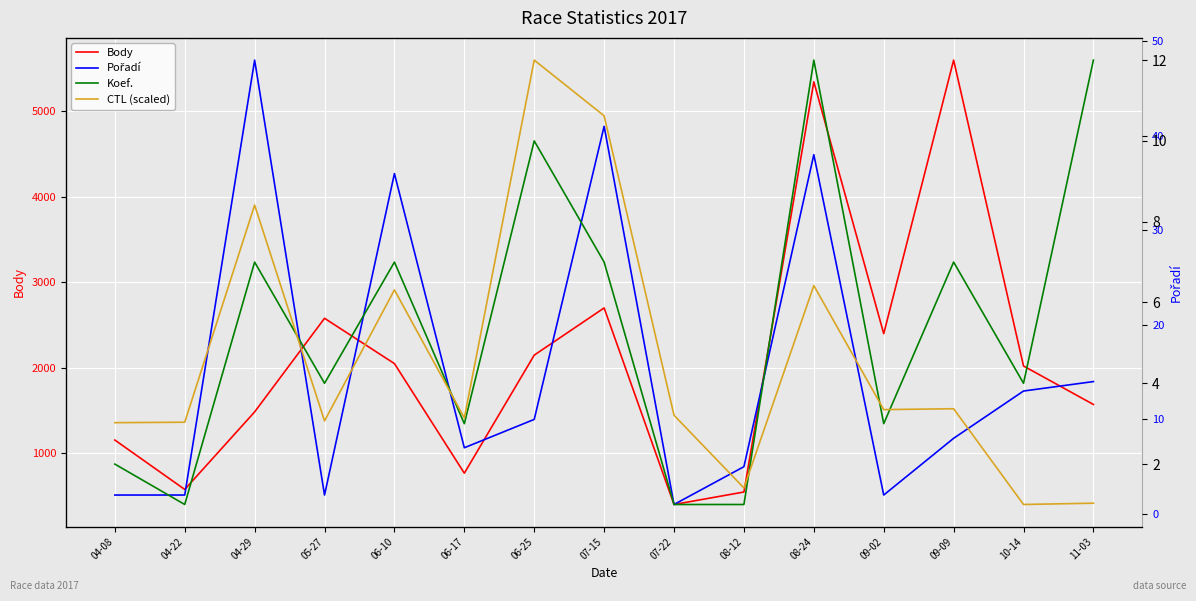

How many data points in Koef. are less than 4?

6